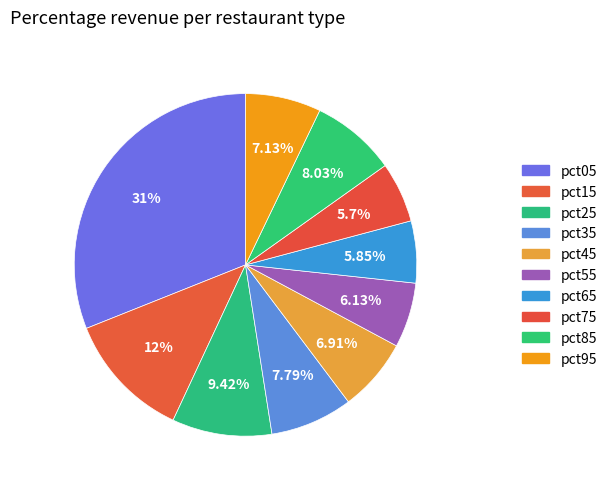

How many segments does this pie chart have?

10